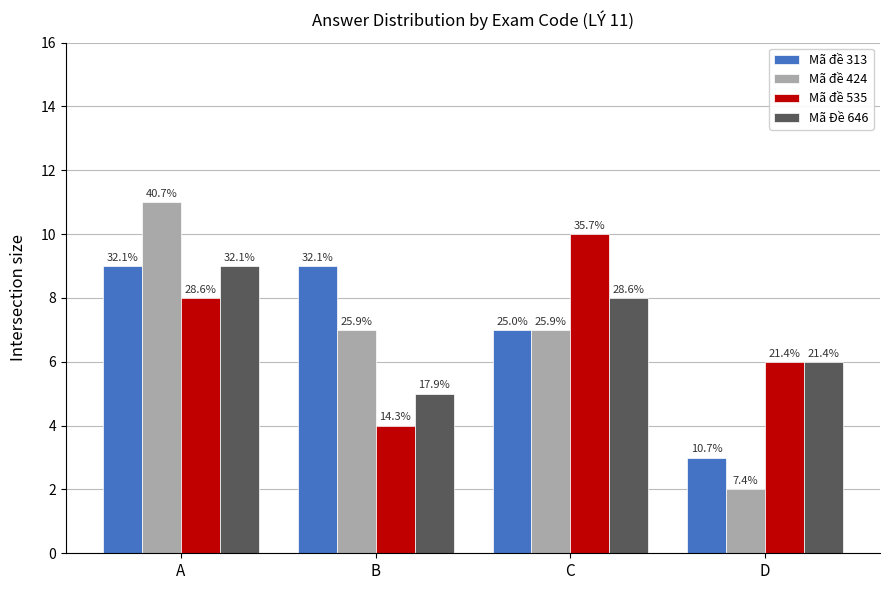

How many bars are there in each group?

4